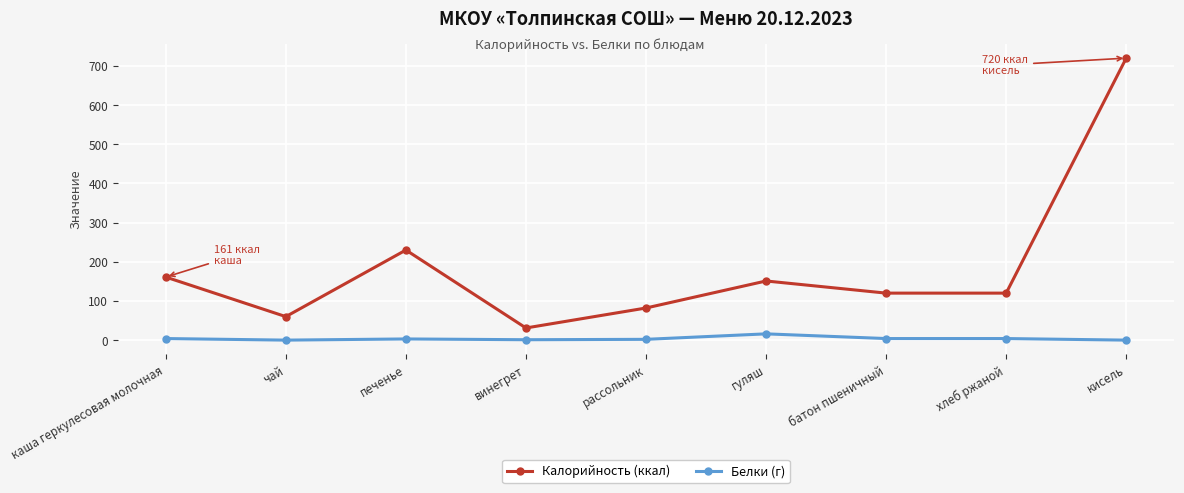

Which series has the widest spread of values?

Калорийность (ккал)